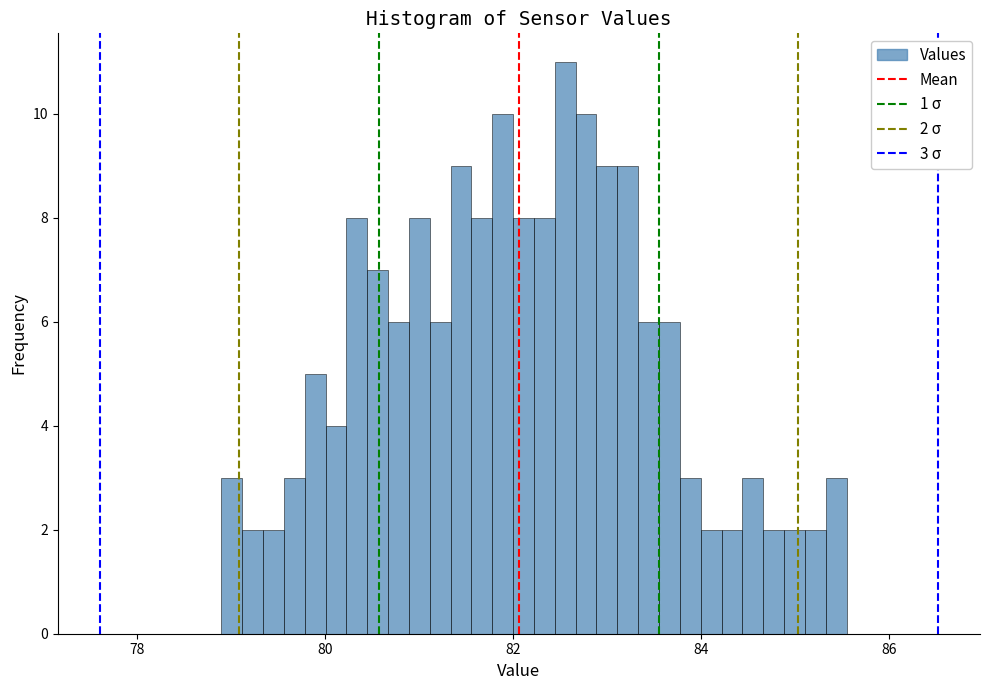

Around what value on the x-axis is the tallest bar? Give the approximate position of its centre, as read against the axis.

82.6